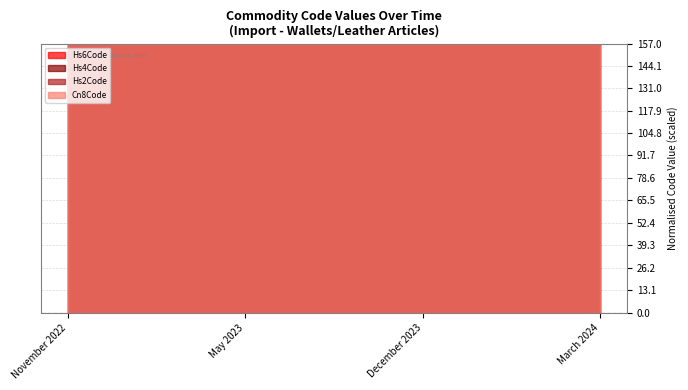

What are all the series names shown in the legend?

Hs6Code, Hs4Code, Hs2Code, Cn8Code